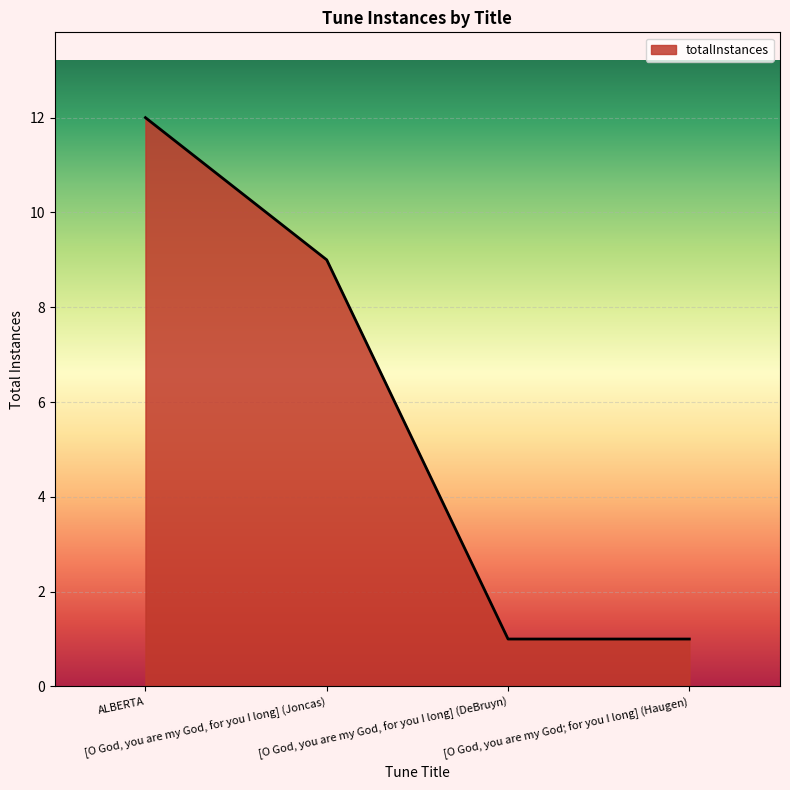

At which label does the data first exceed 9?

ALBERTA